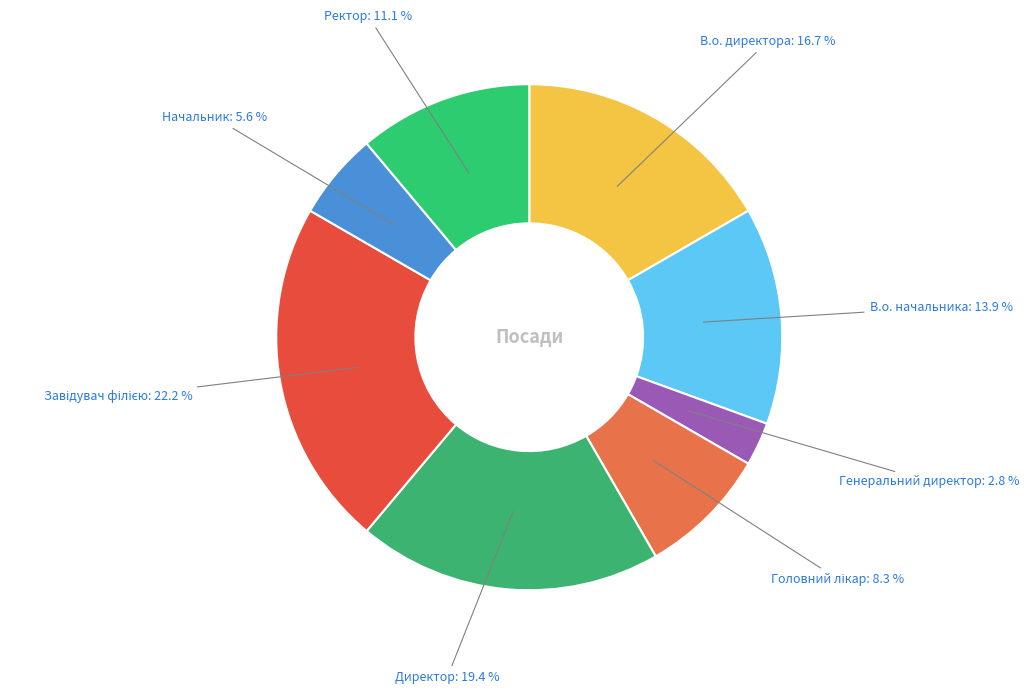

Which category has the smallest portion of the pie?

Генеральний директор